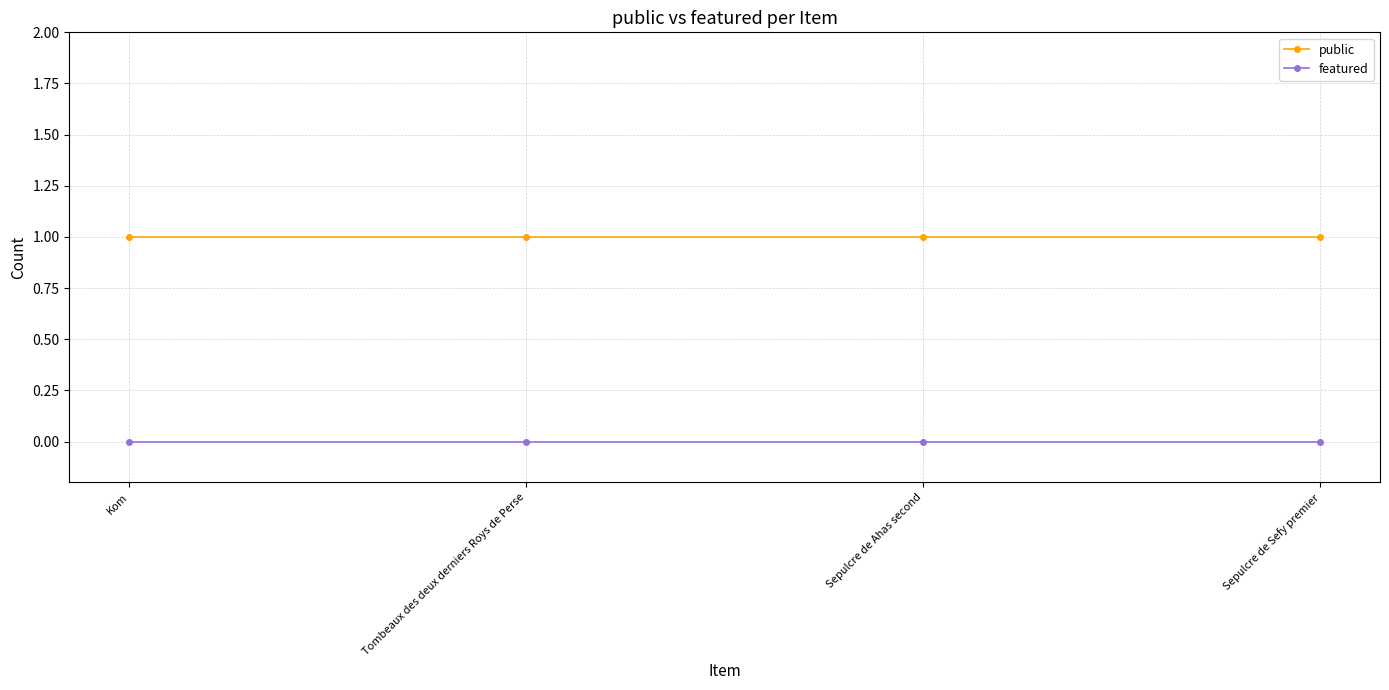

What is the total value across all series at Kom?

1